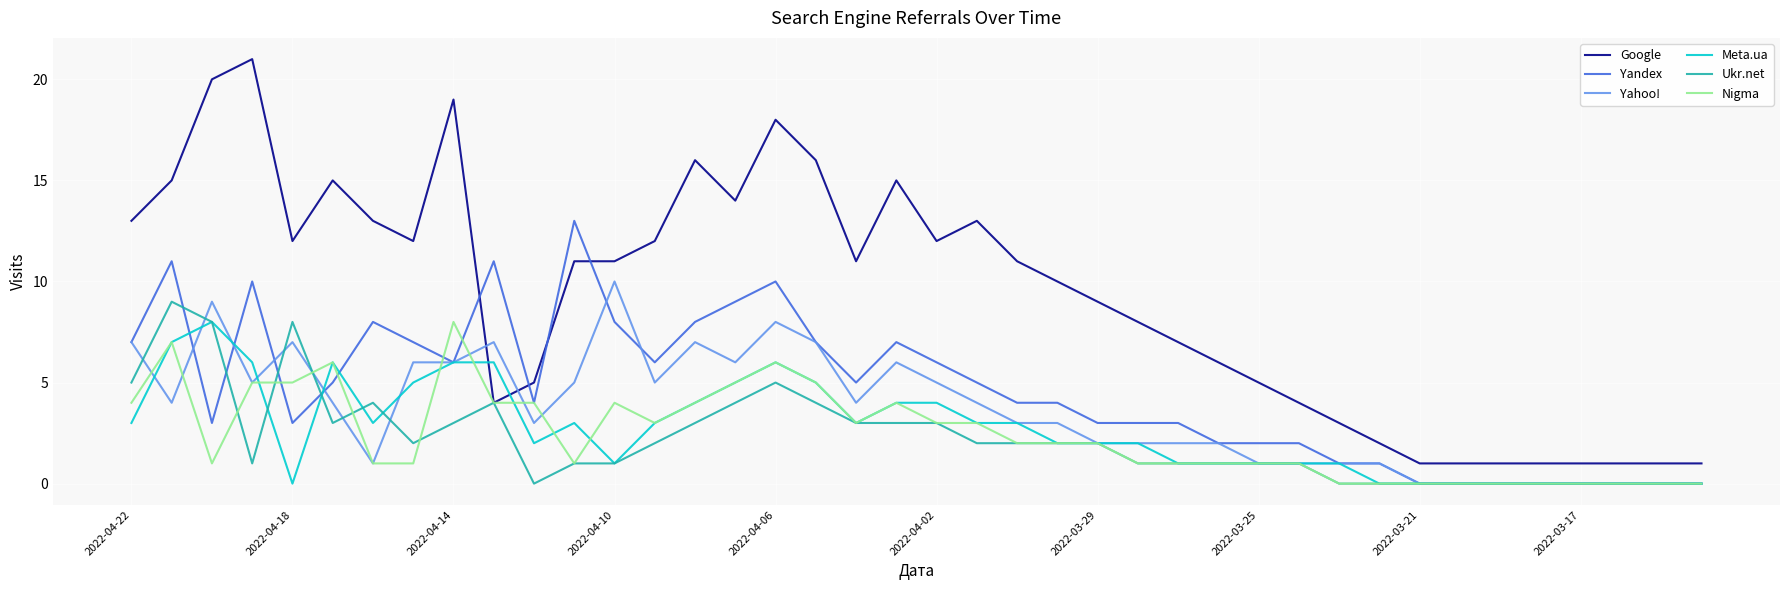

Which series has the widest spread of values?

Google